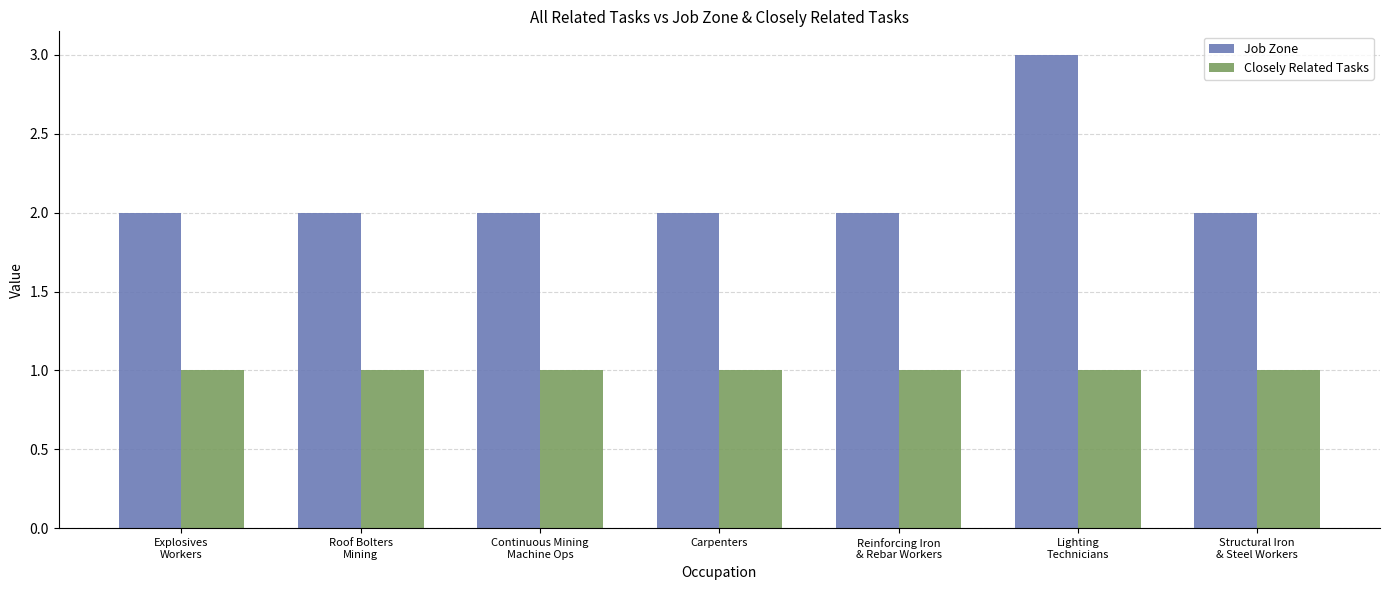

What is the difference between the Job Zone values at Lighting
Technicians and Continuous Mining
Machine Ops?

1